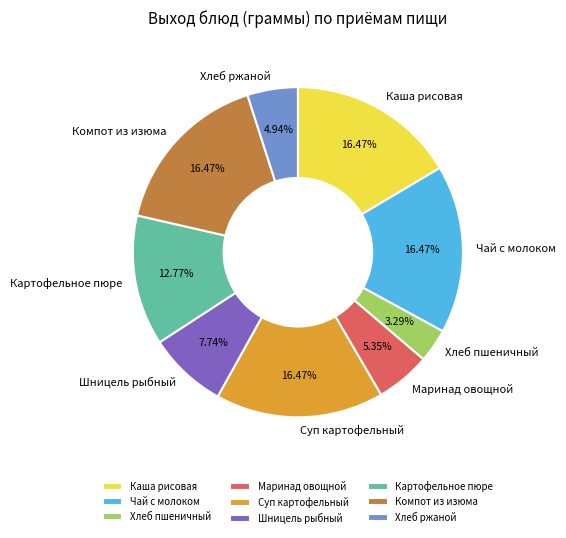

Which slice is the smallest?

Хлеб пшеничный